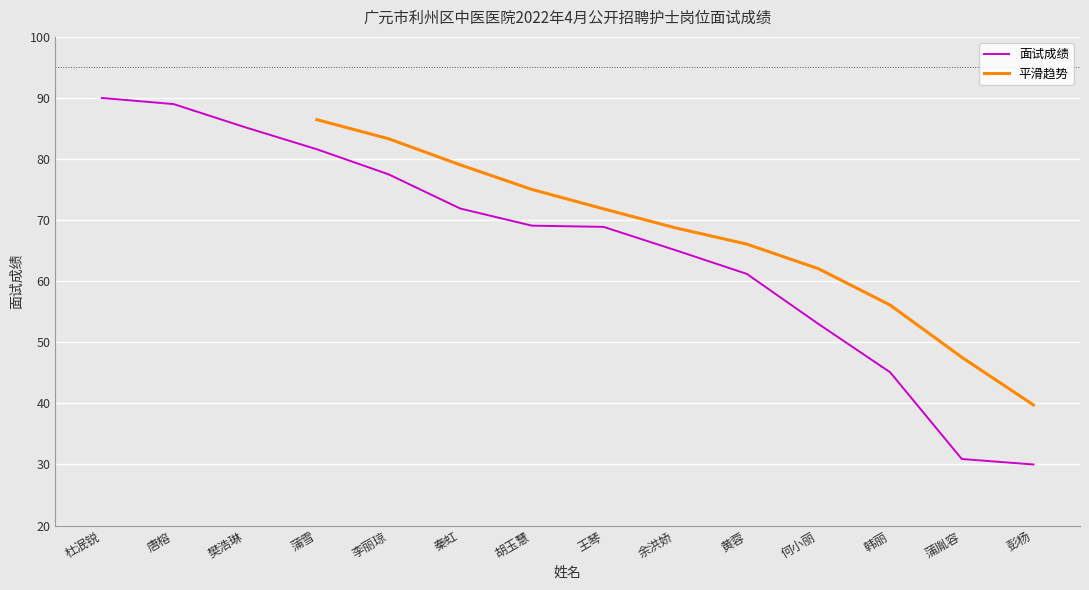

Which category has the highest value across all series?

杜泯锐